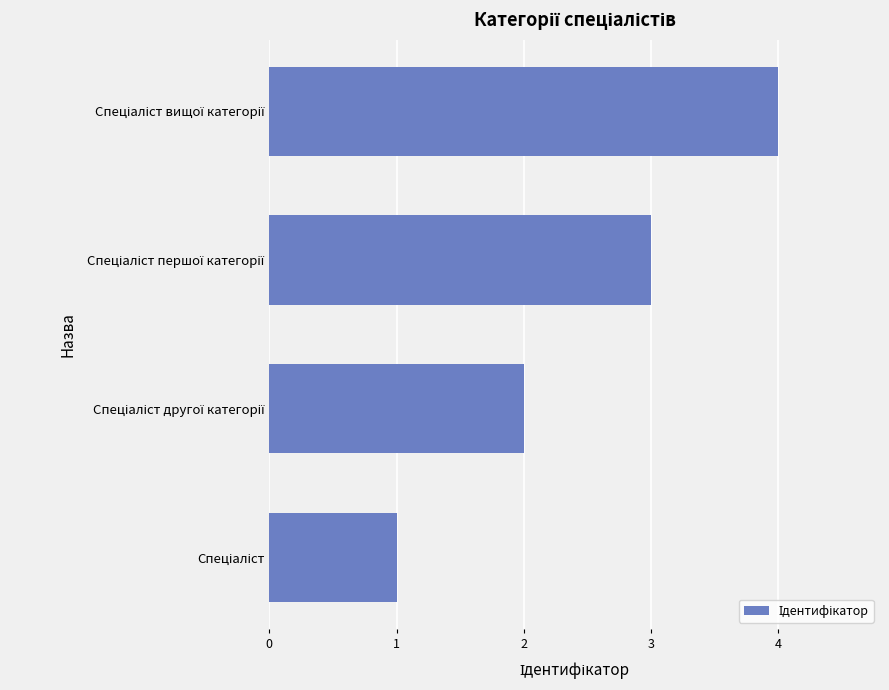

How many values are below 3?

2